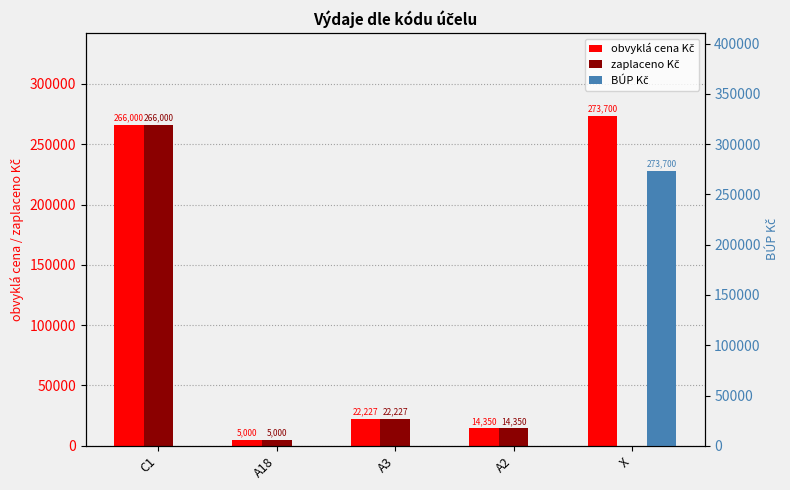

True or false: BÚP Kč has a value of 0.0 at C1.

True